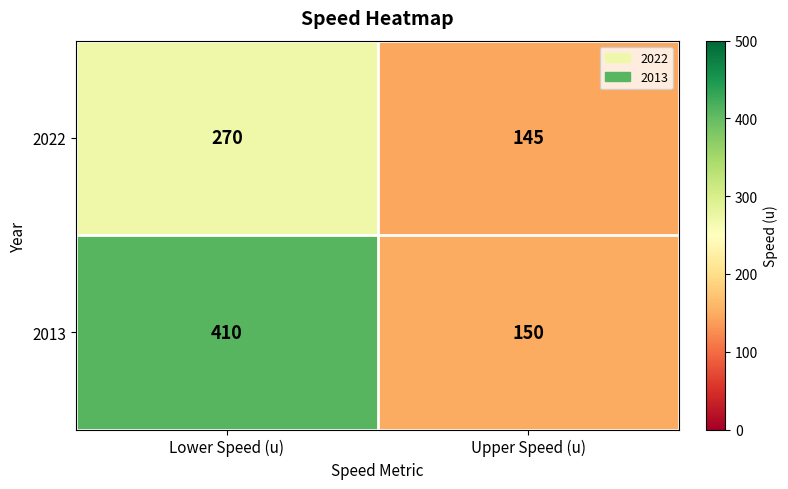

Reading left to right, transcribe all the data shown in this chart.

2022: Lower Speed (u)=270	Upper Speed (u)=145
2013: Lower Speed (u)=410	Upper Speed (u)=150